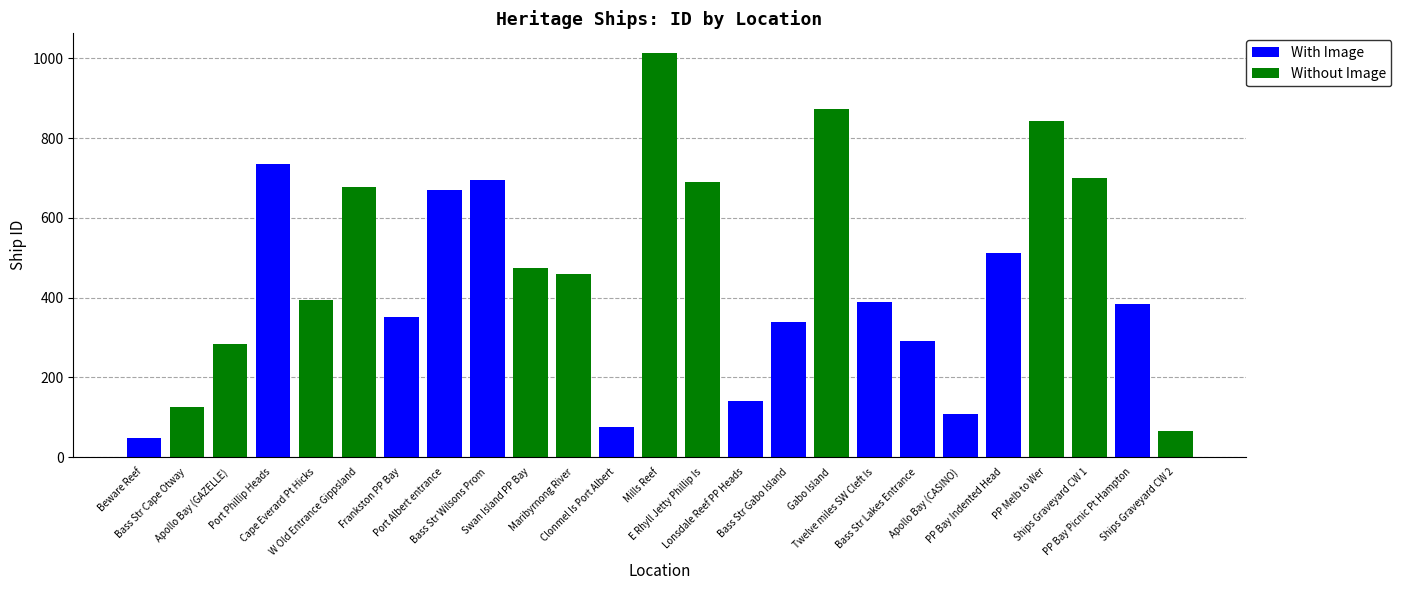

What is the highest value of the With Image series?

734